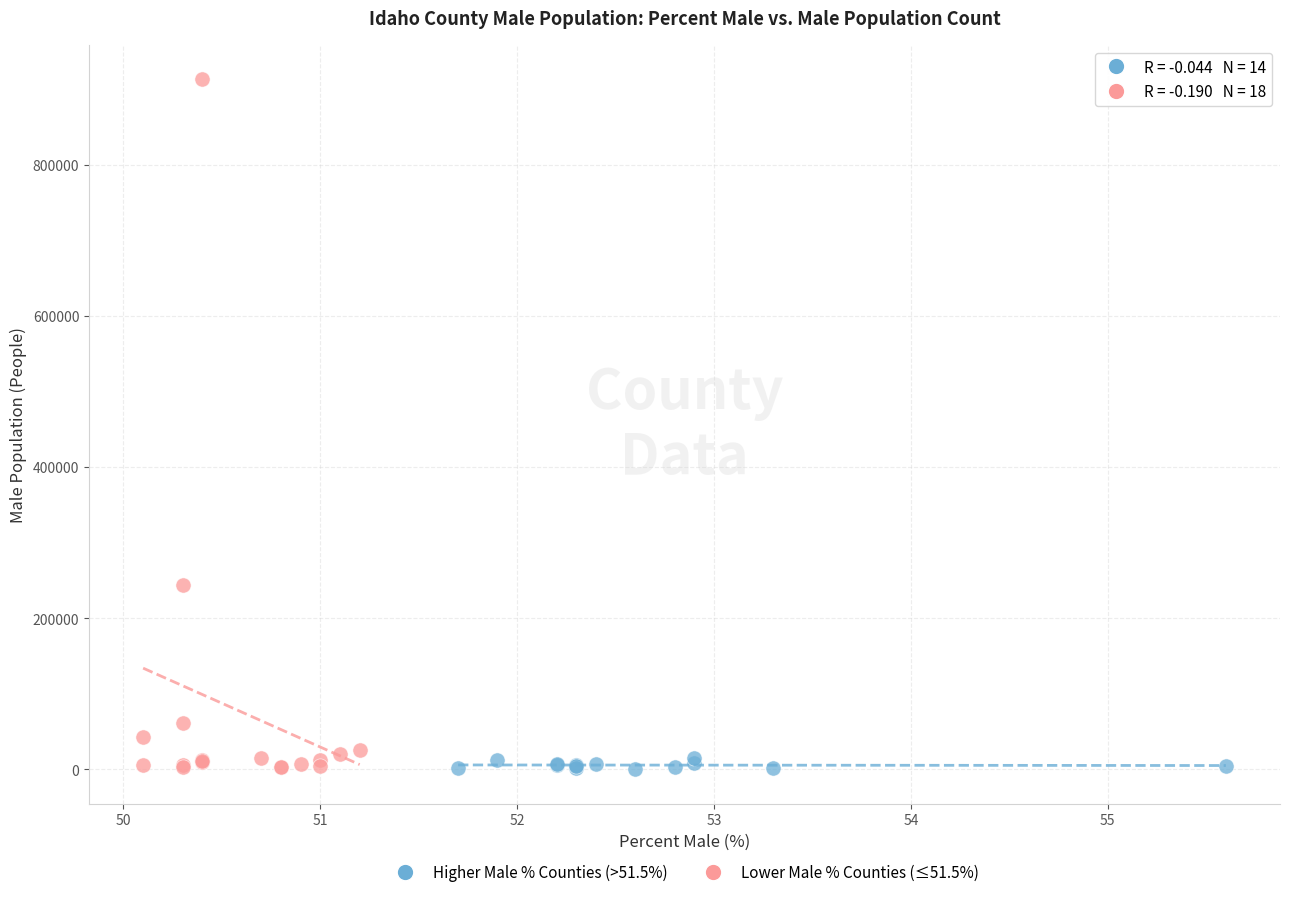

Which series reaches the maximum Y coordinate?

Lower Male % Counties (≤51.5%)